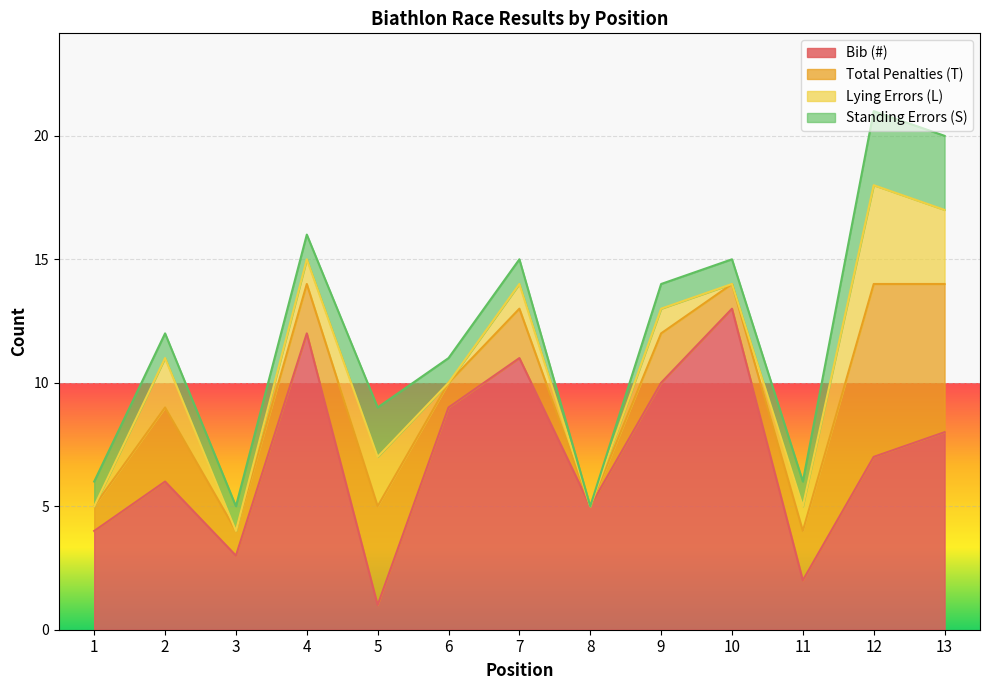

What is the difference between the highest and lowest values at 13?

5